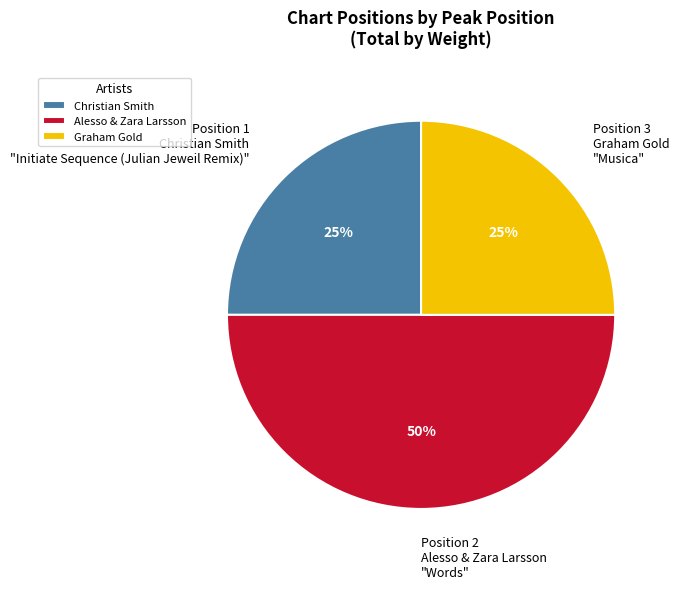

True or false: Graham Gold accounts for 31% of the total.

False